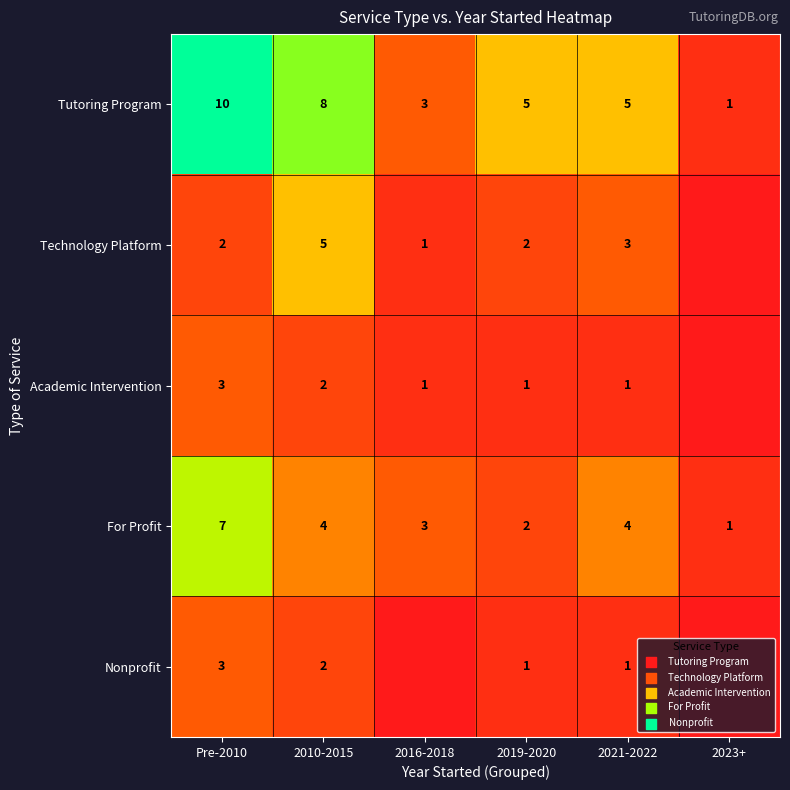

Is the value of Nonprofit at 2010-2015 greater than the value of Academic Intervention at 2019-2020?

Yes